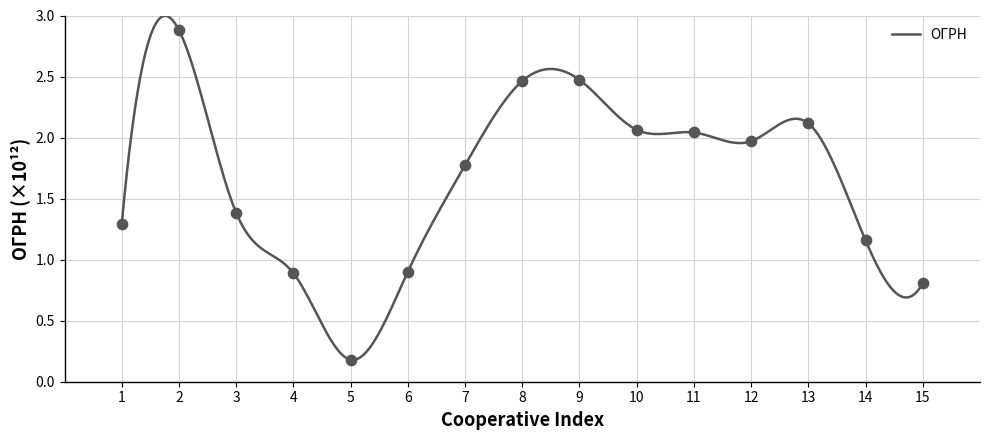

What is the change in value from 2 to 8?

-0.4